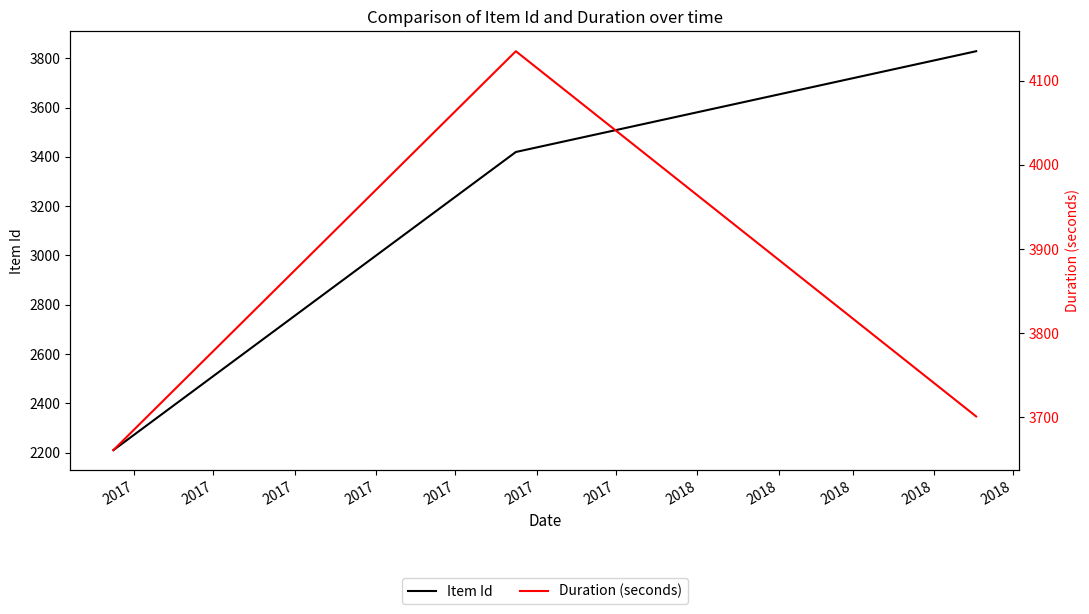

List the series in order of their overall mean, lowest first.

Item Id, Duration (seconds)